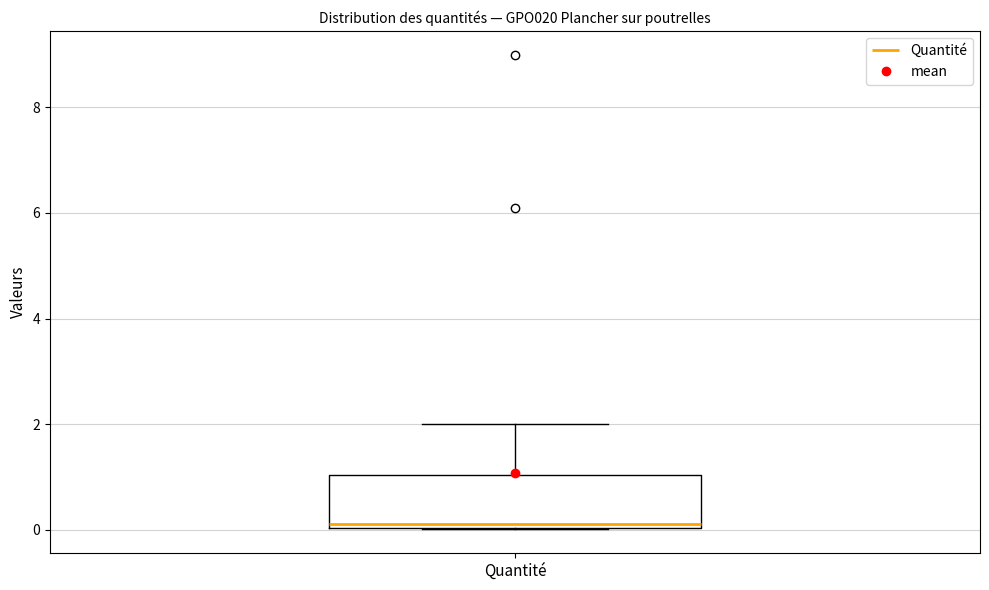

Read this box plot against the y-axis: the position of the median line, the range covered by the box, and the ends of both whiskers. The values are not printed on the chart, so give them approximately, as read against the axis.

median 0.2, box 0.0 to 1.0, whiskers 0.0 to 2.0